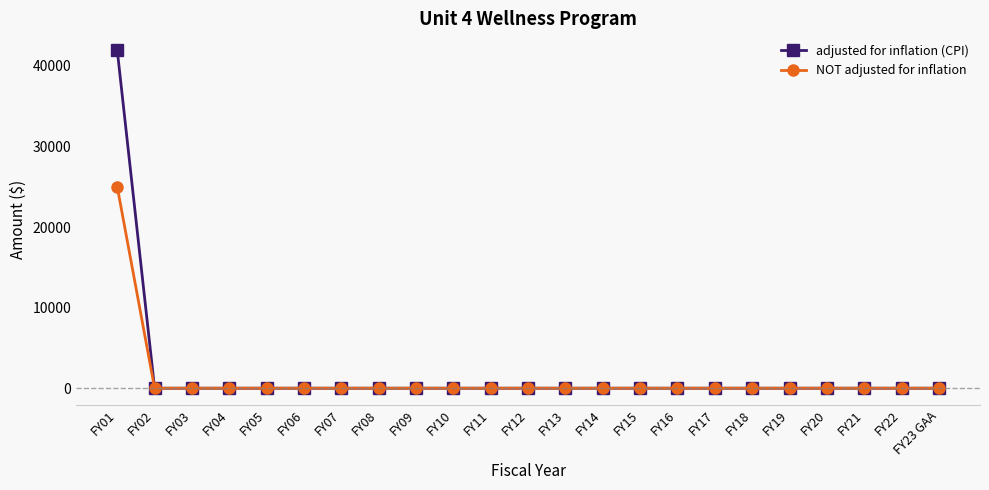

What is the highest value of the adjusted for inflation (CPI) series?

41952